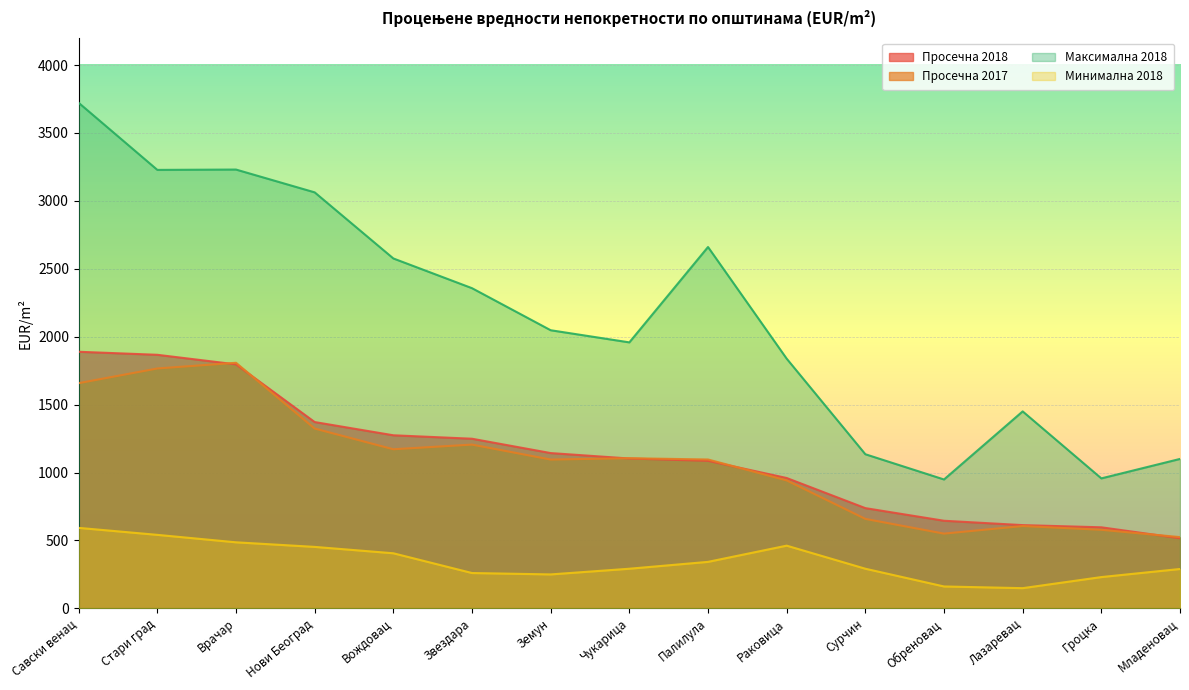

Is the value of Просечна 2018 at Чукарица greater than the value of Минимална 2018 at Палилула?

Yes